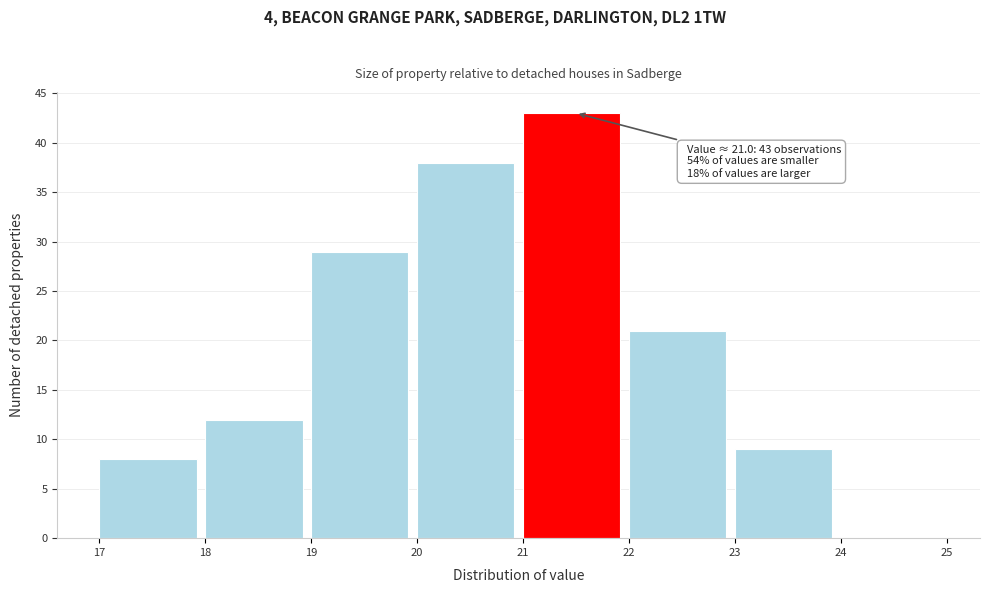

Over which range of the x-axis is the bar tallest?

21 to 22